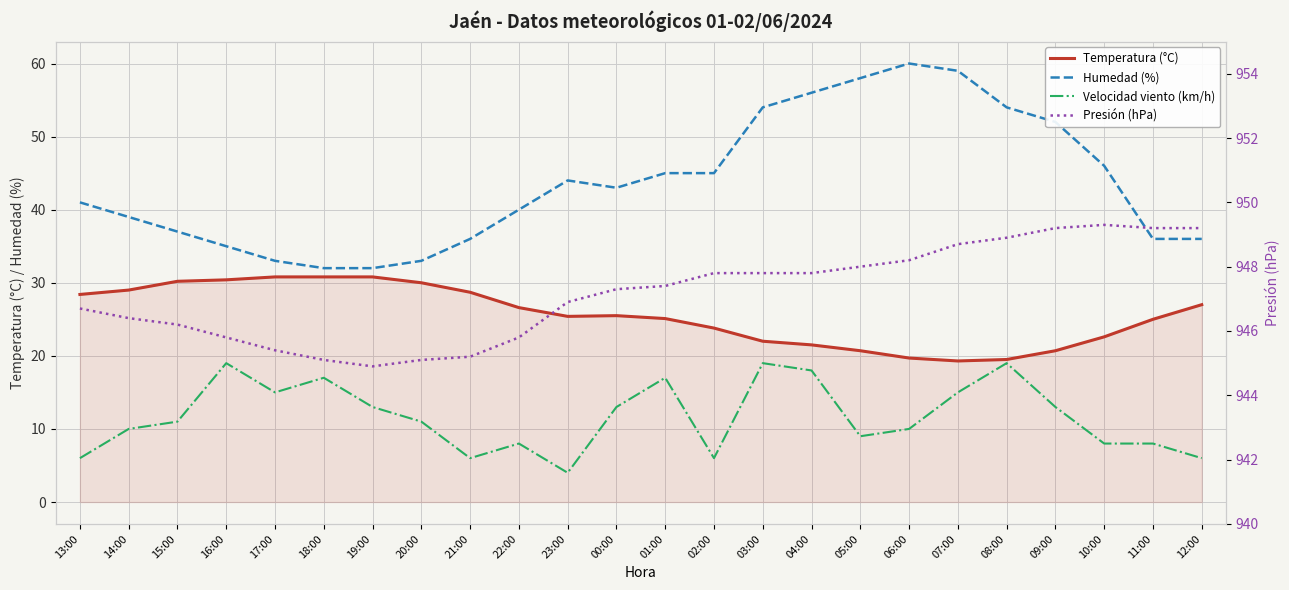

How many data points does each series have?

24